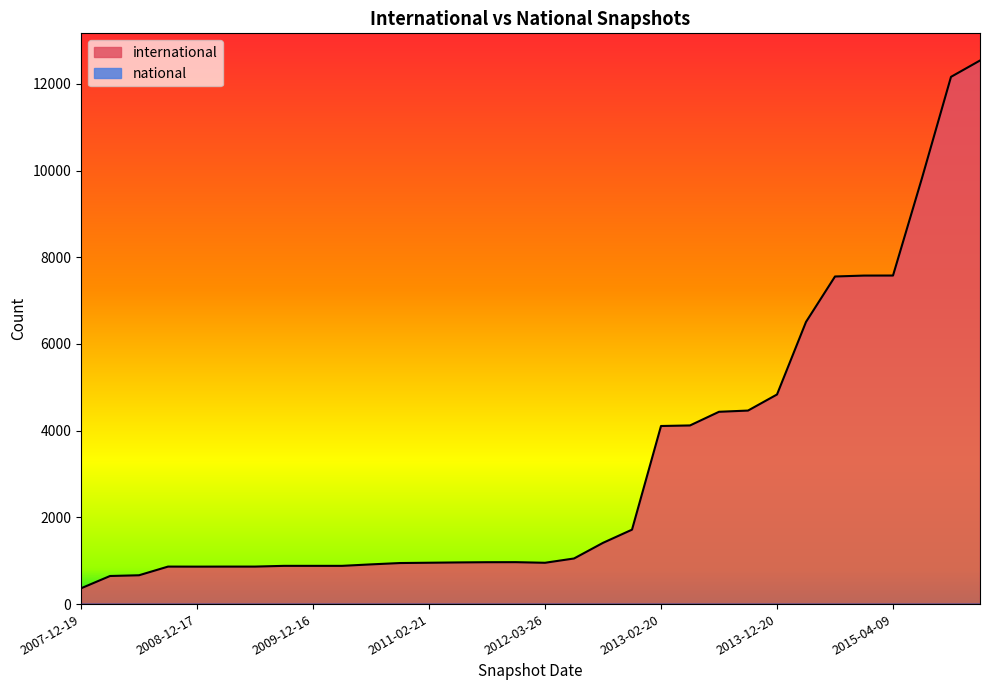

What is the greatest value displayed?

12539